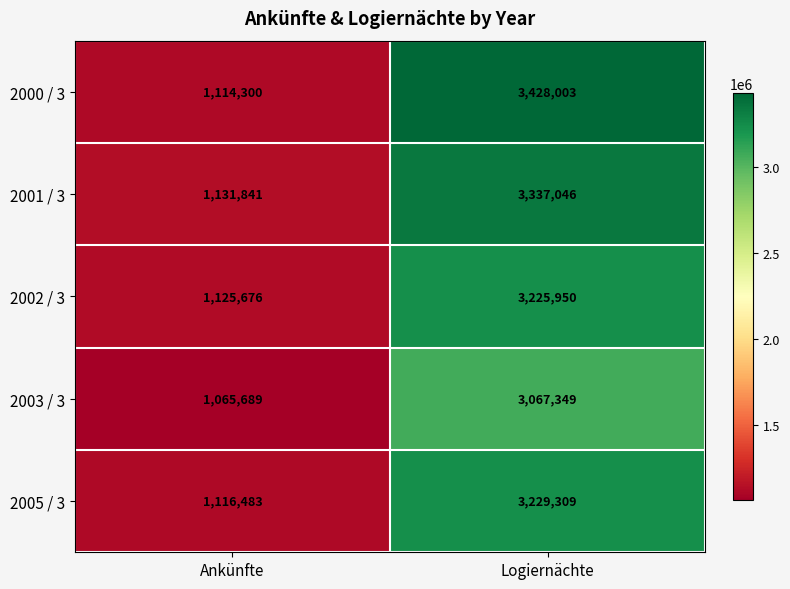

The 2003 / 3 series shows 299943 at Ankünfte. True or false?

False